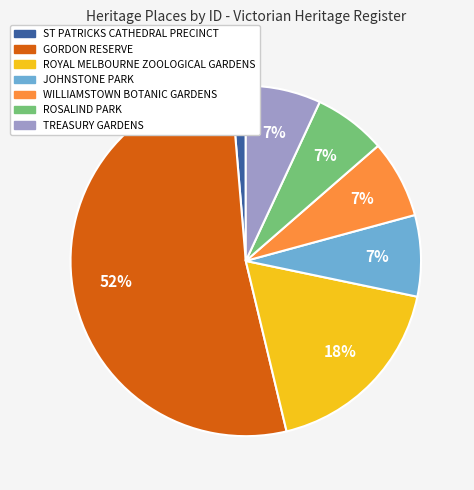

To the nearest percent, what is the average slice percentage?

14%